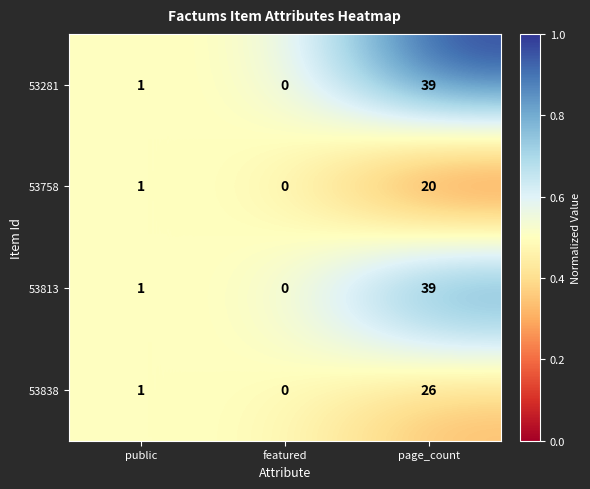

Rank the categories by 53281 value from lowest to highest.

featured, public, page_count